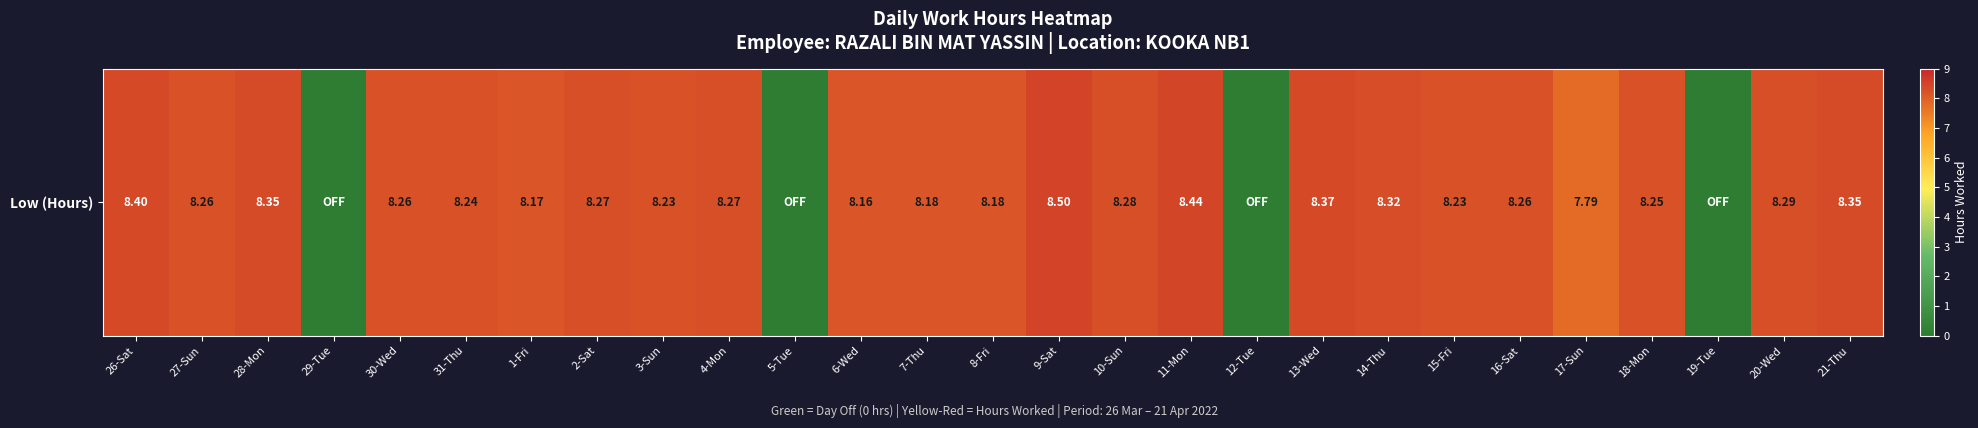

What value does the data have at 2-Sat?

8.3